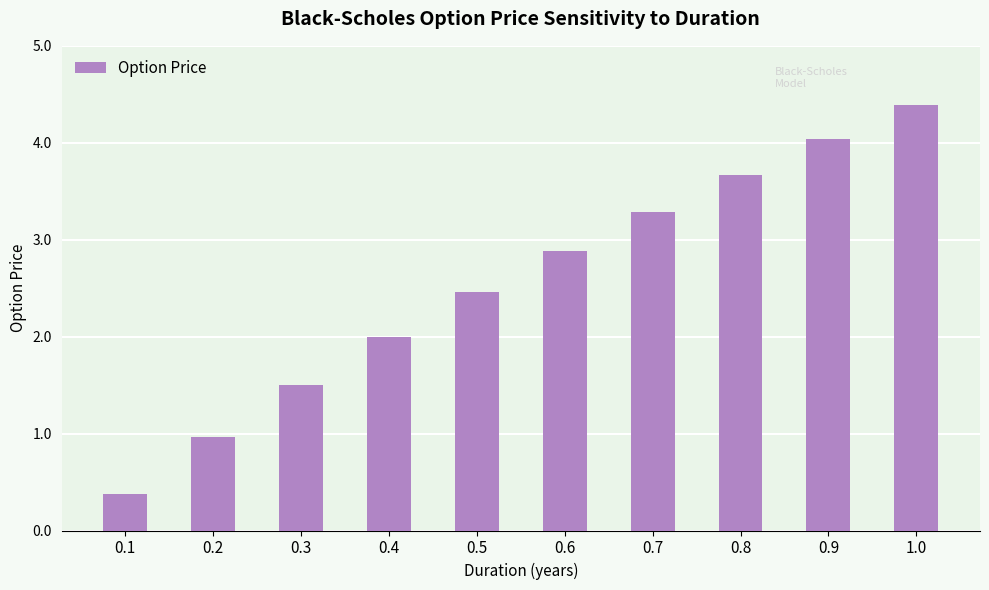

The chart shows a value of 0.6 at 0.2. True or false?

False